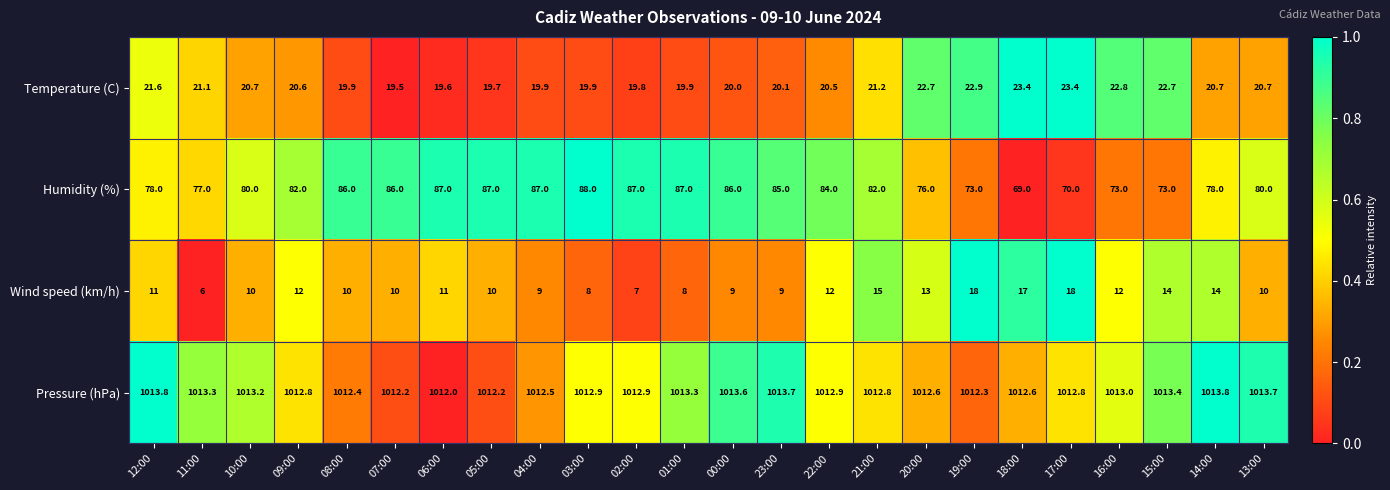

Which series changed the most between 11:00 and 23:00?

Humidity (%)